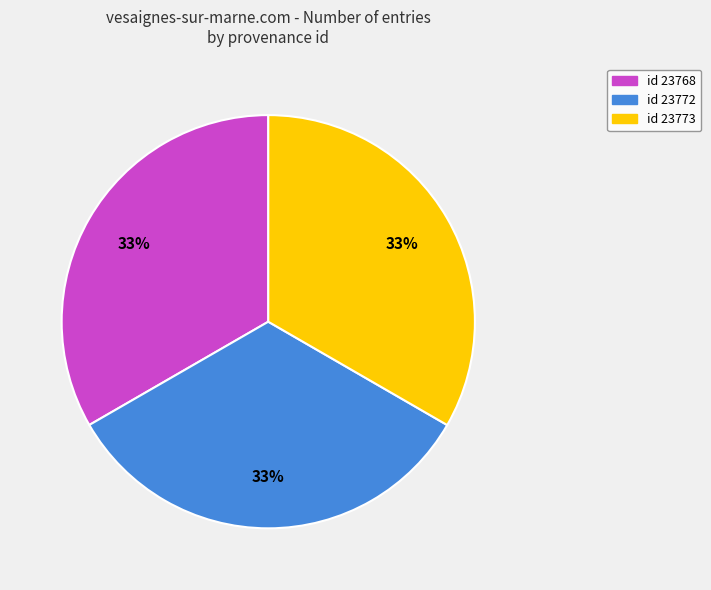

True or false: id 23772 accounts for 33% of the total.

True